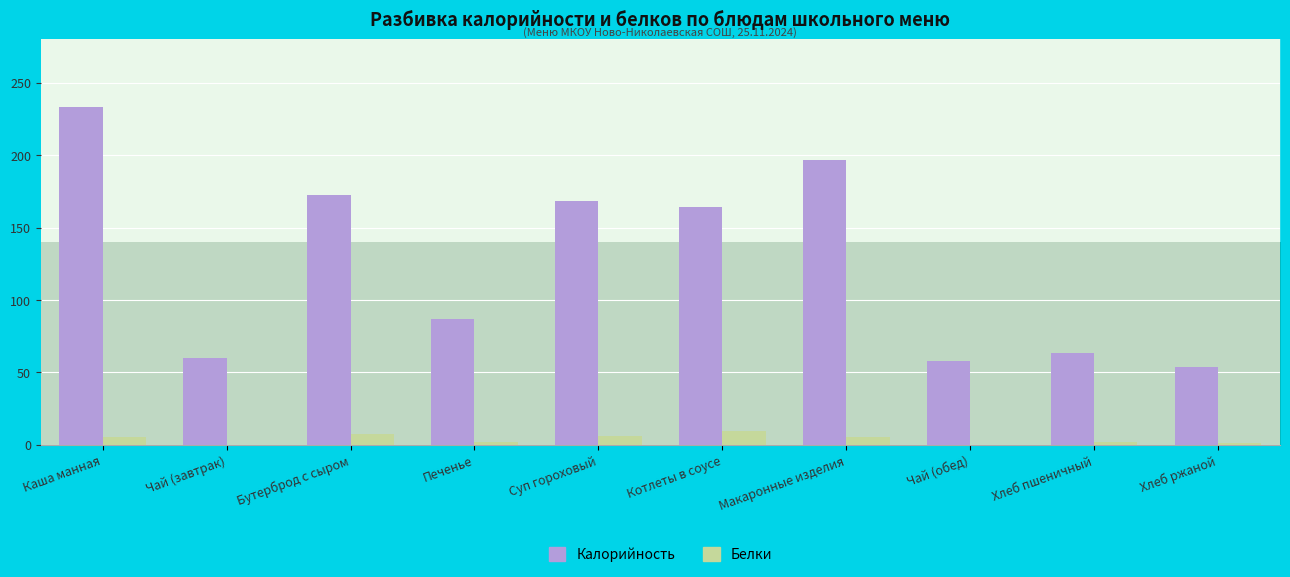

Between Бутерброд с сыром and Хлеб ржаной, which series saw the biggest shift?

Калорийность